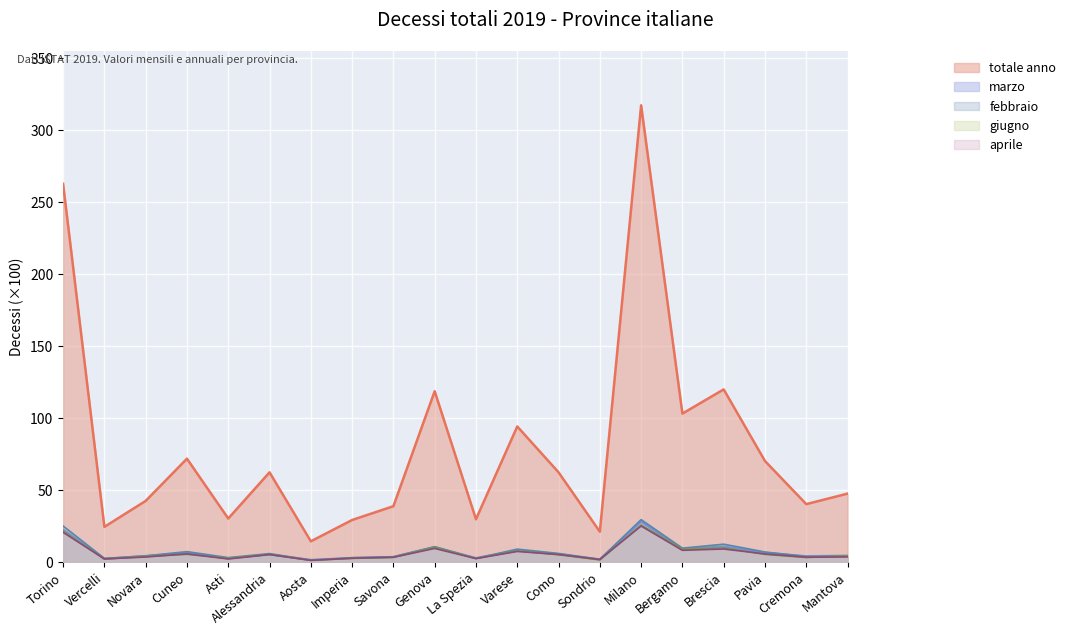

Where is febbraio nearest to the value 15?

Brescia